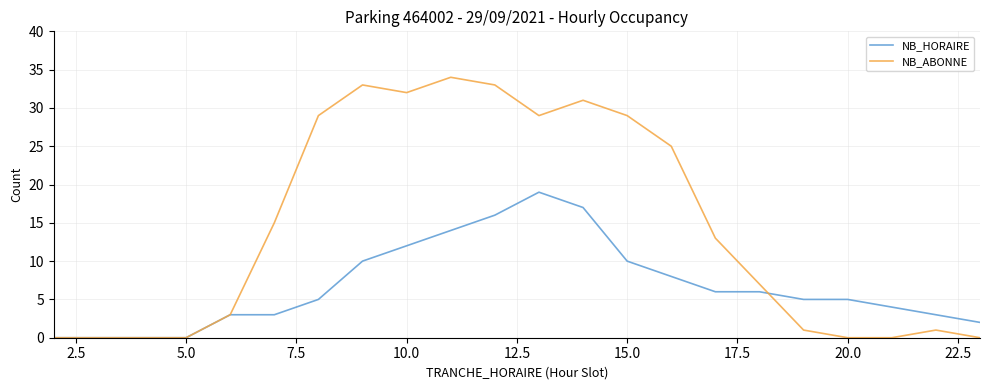

Rank the series by their average value, from lowest to highest.

NB_HORAIRE, NB_ABONNE